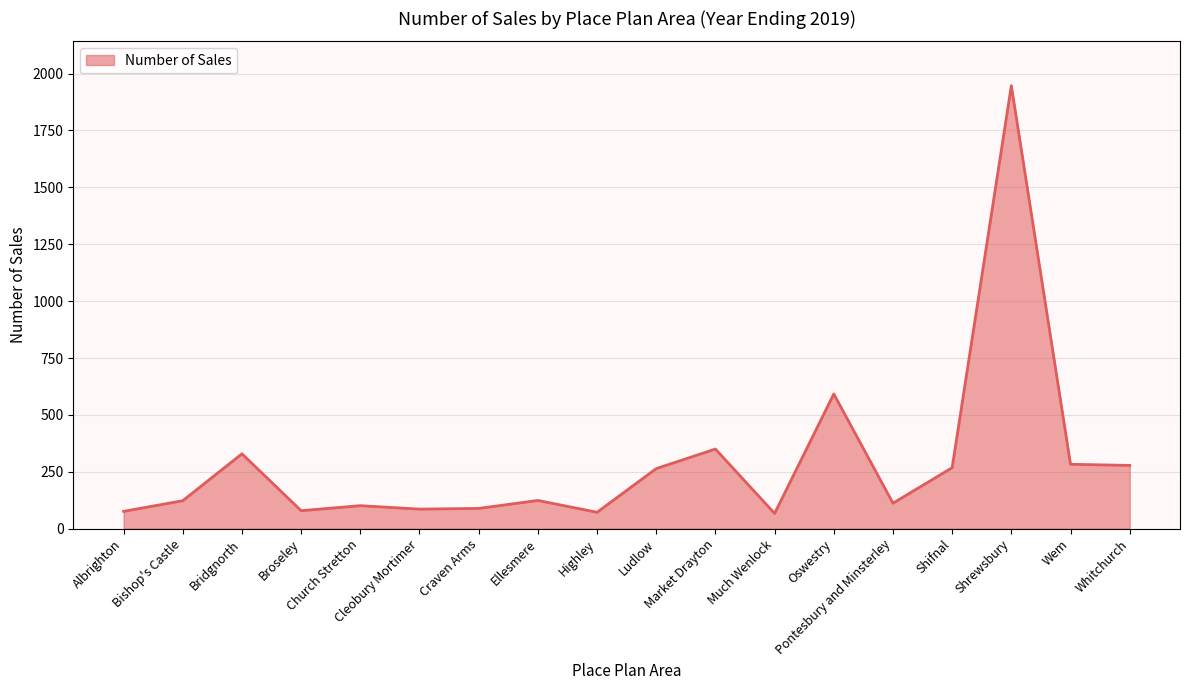

What is the difference between the maximum and minimum values?

1880